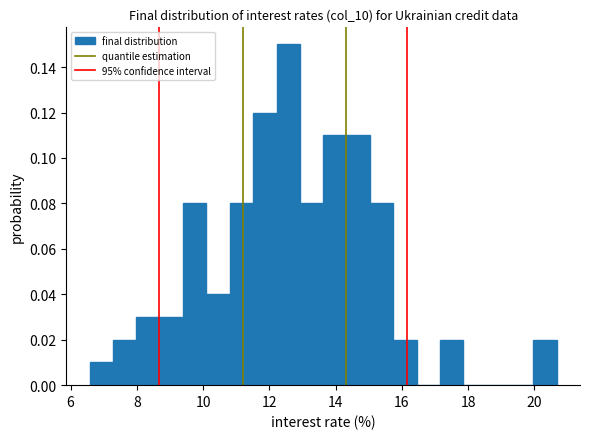

Read against the x-axis, roughly where is the centre of the tallest bar?

12.6